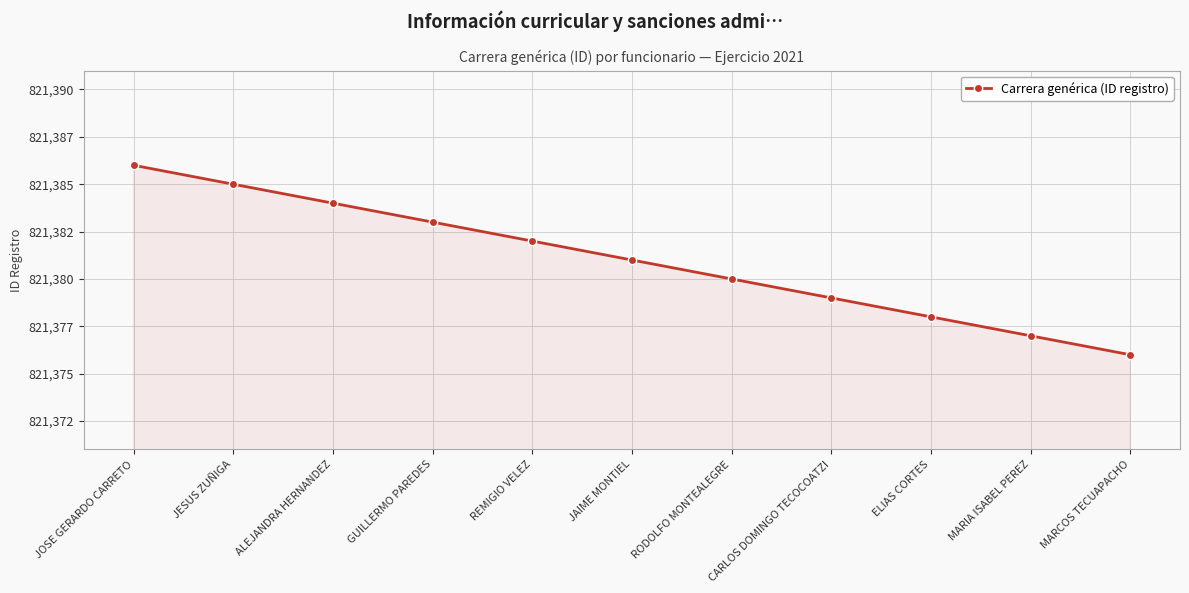

True or false: there are more than 1 points higher than both neighbors.

False